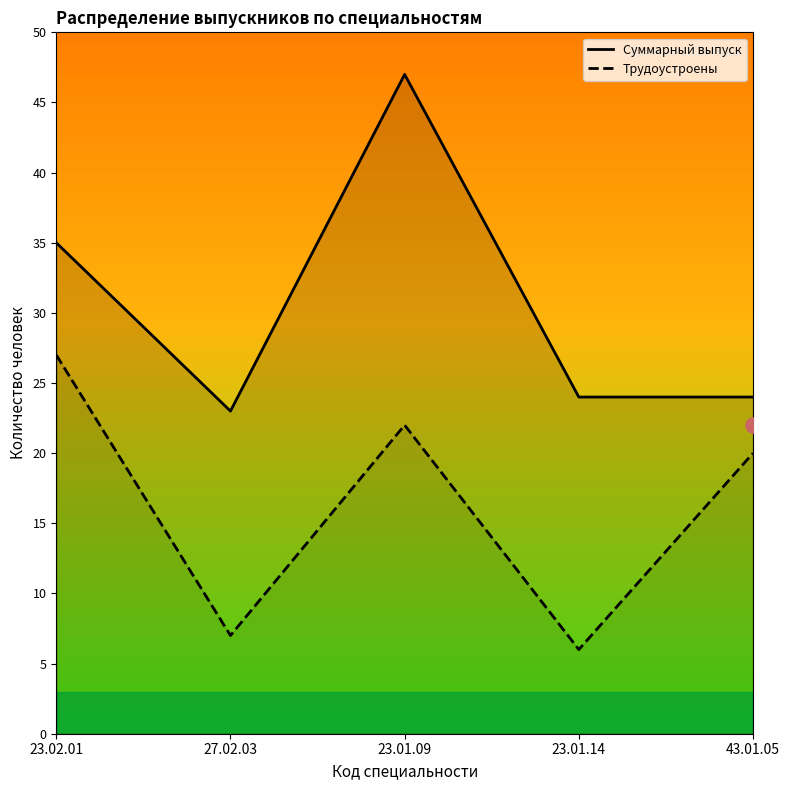

Which series has the largest total across all categories?

Суммарный выпуск